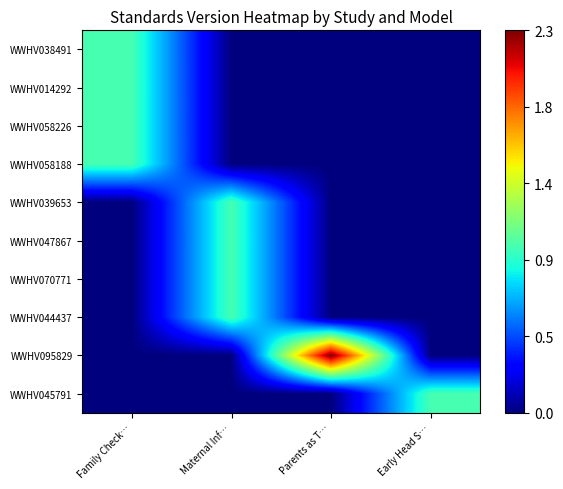

At which category is the sum across all series the highest?

Family Check…